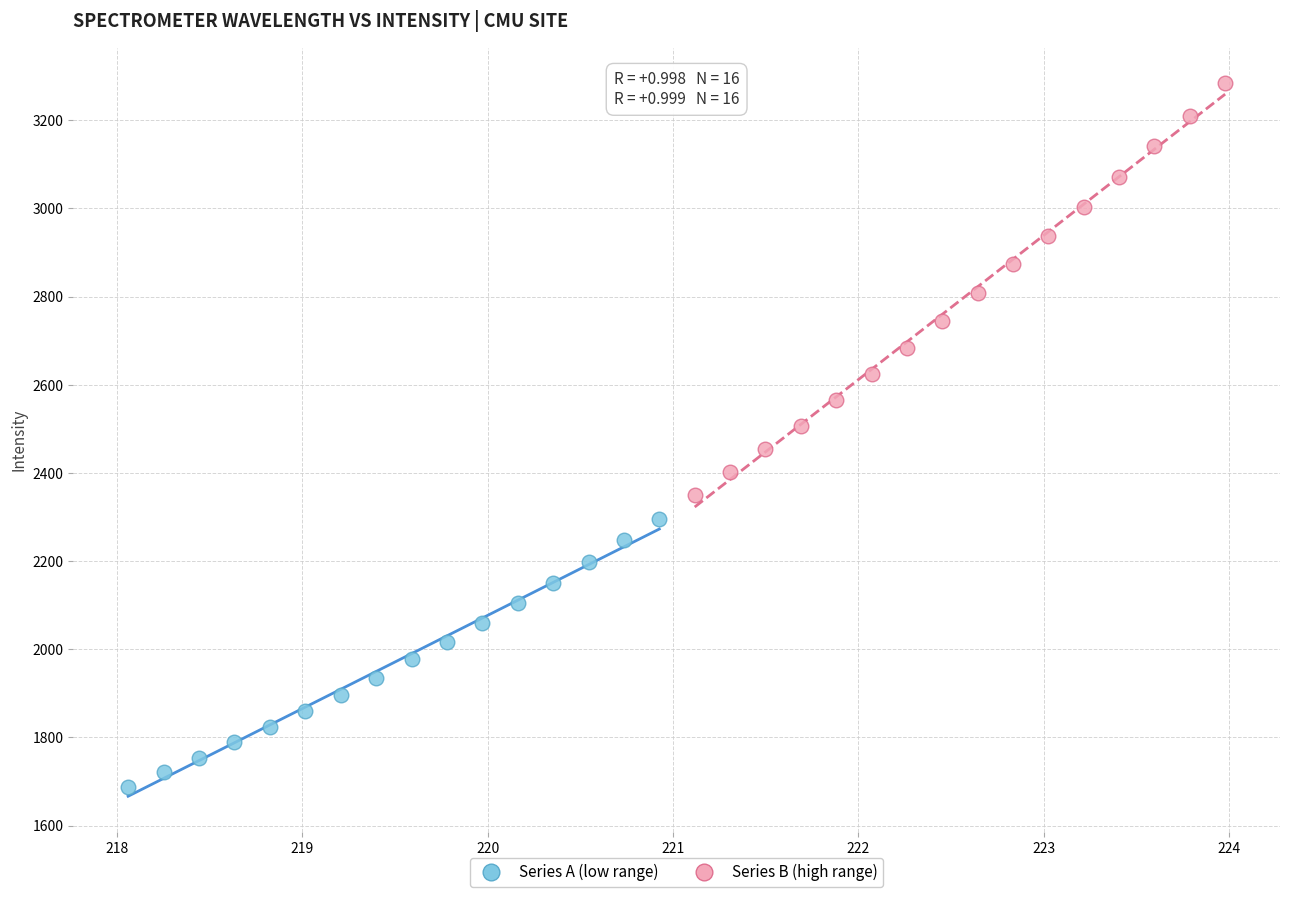

What are all the series names shown in the legend?

Series A (low range), Series B (high range)